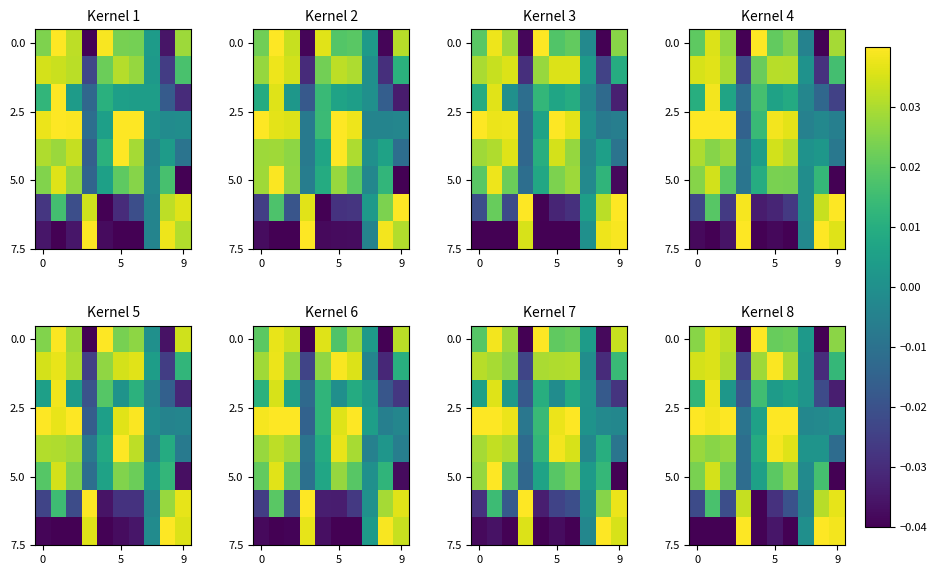

At how many categories does at least one series exceed 0?

10